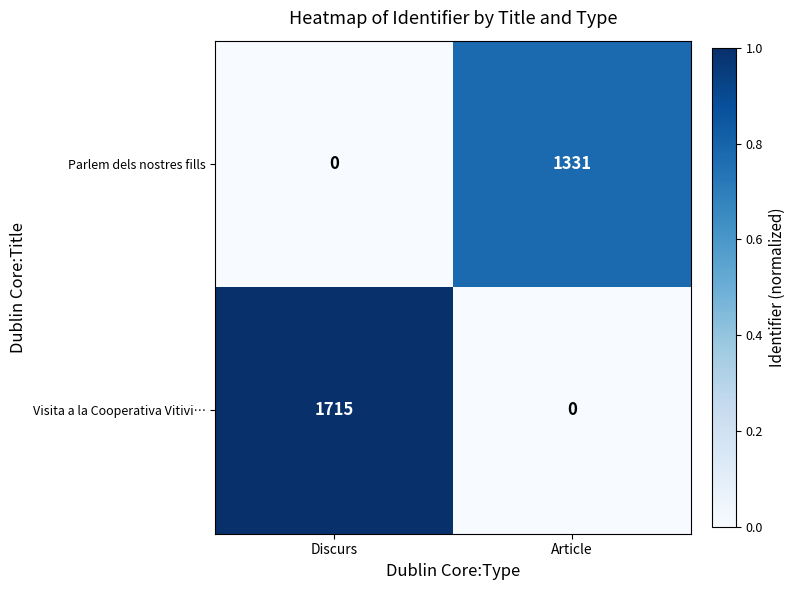

Reading left to right, what are all the values shown in this chart?

Parlem dels nostres fills: 0	1331
Visita a la Cooperativa Vitivi…: 1715	0